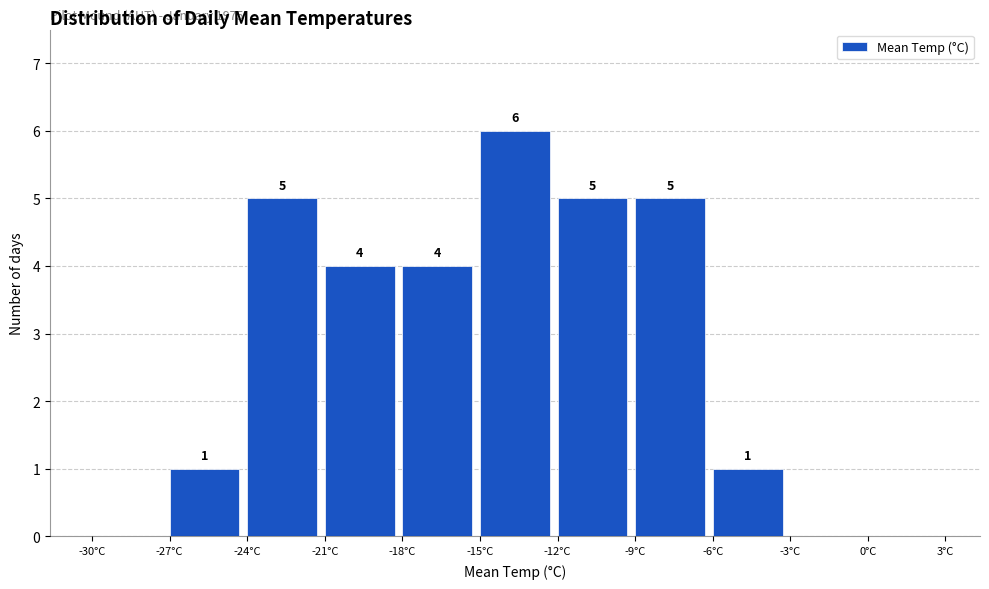

Over which range of the x-axis is the bar tallest?

-15 to -12